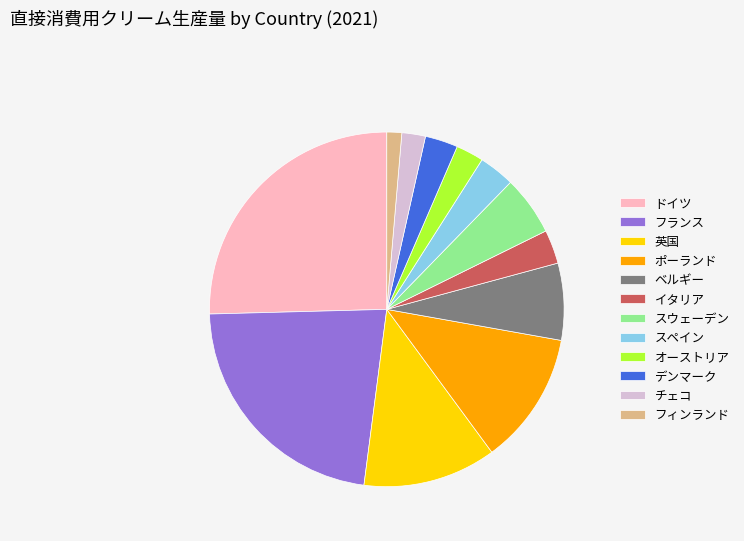

Does any single category account for the majority?

No